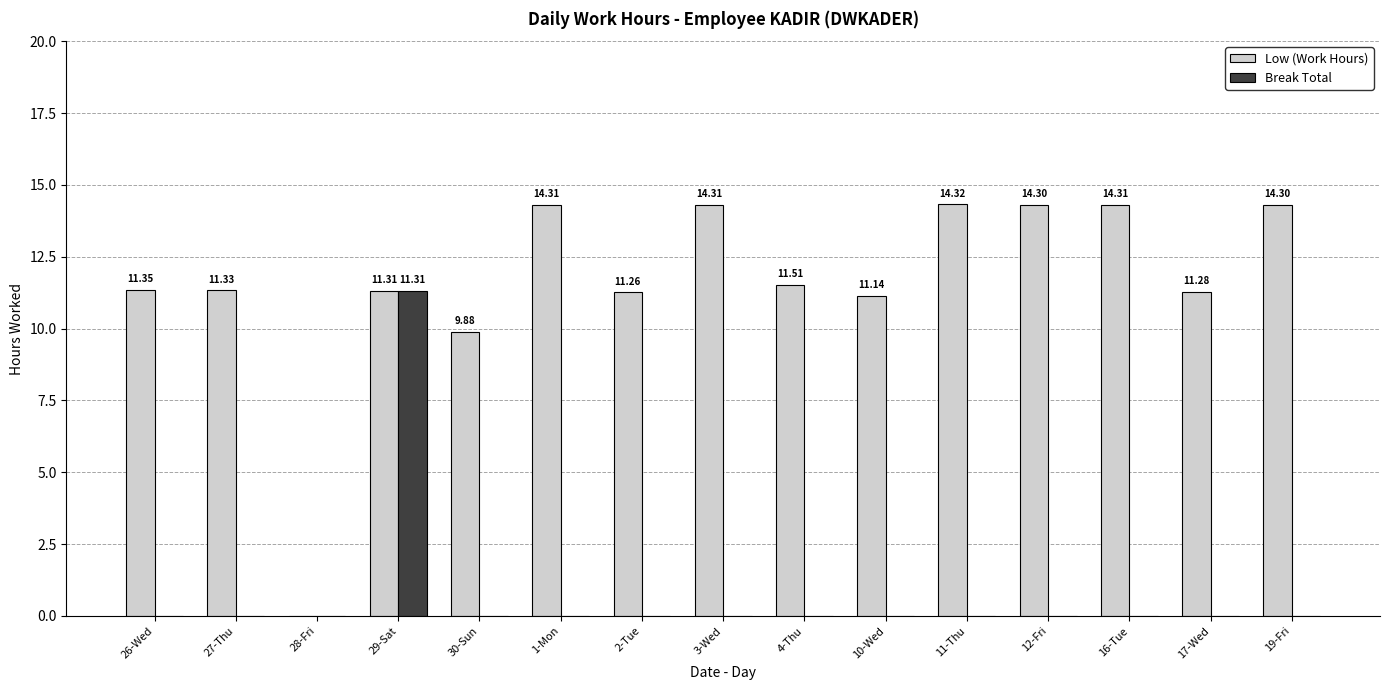

Between 28-Fri and 3-Wed, which series saw the biggest shift?

Low (Work Hours)